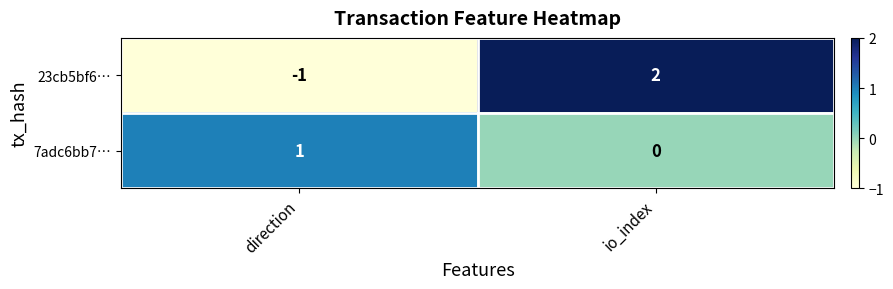

Where is 23cb5bf6… nearest to the value 0?

direction